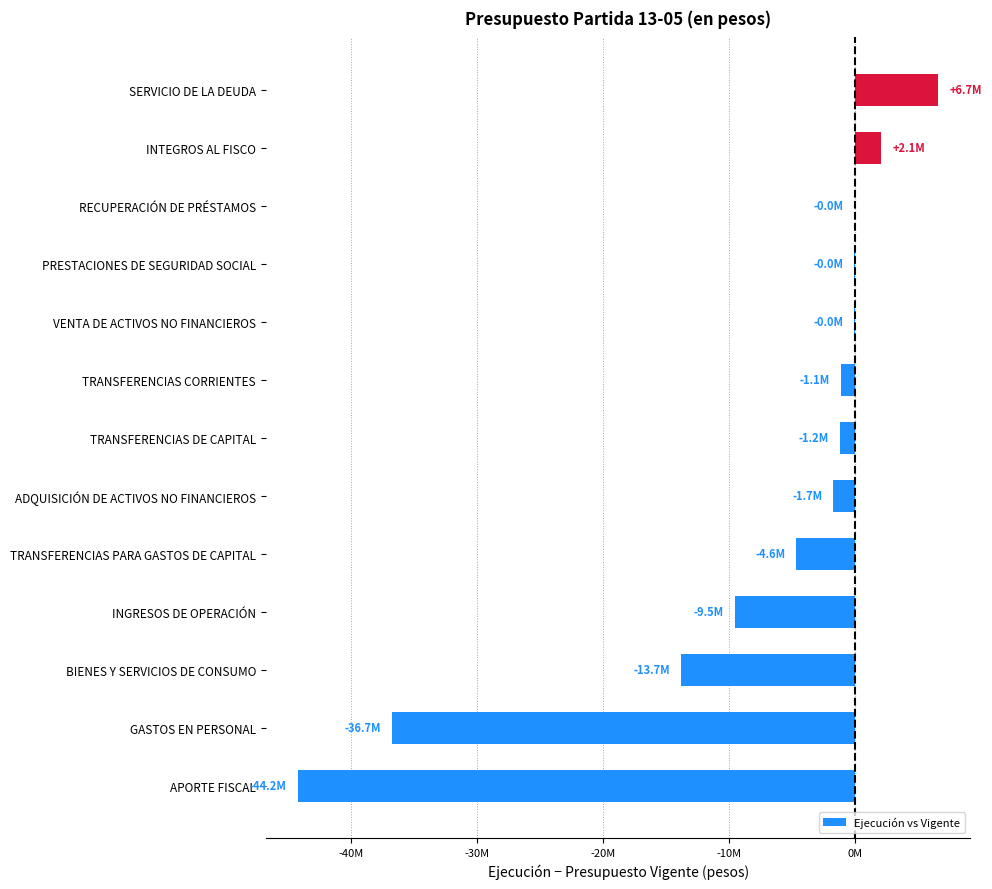

Which category has the highest value across all series?

SERVICIO DE LA DEUDA